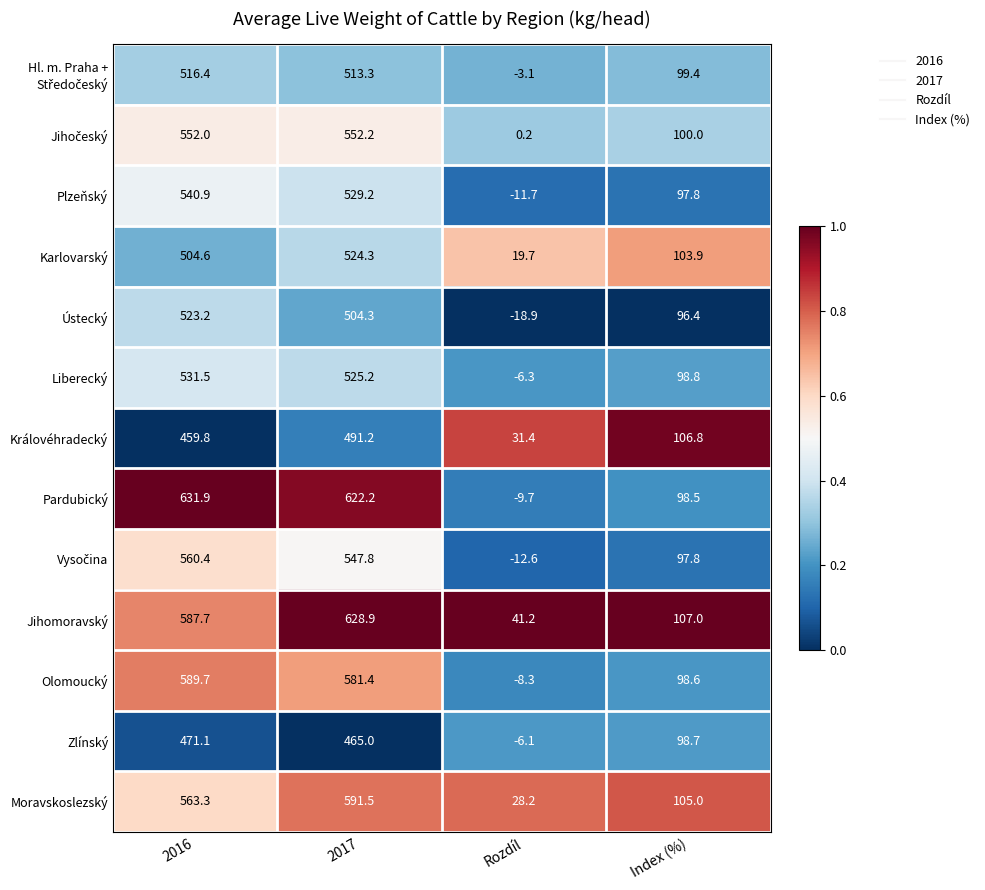

Rank the categories by Moravskoslezský value from lowest to highest.

Rozdíl, Index (%), 2016, 2017